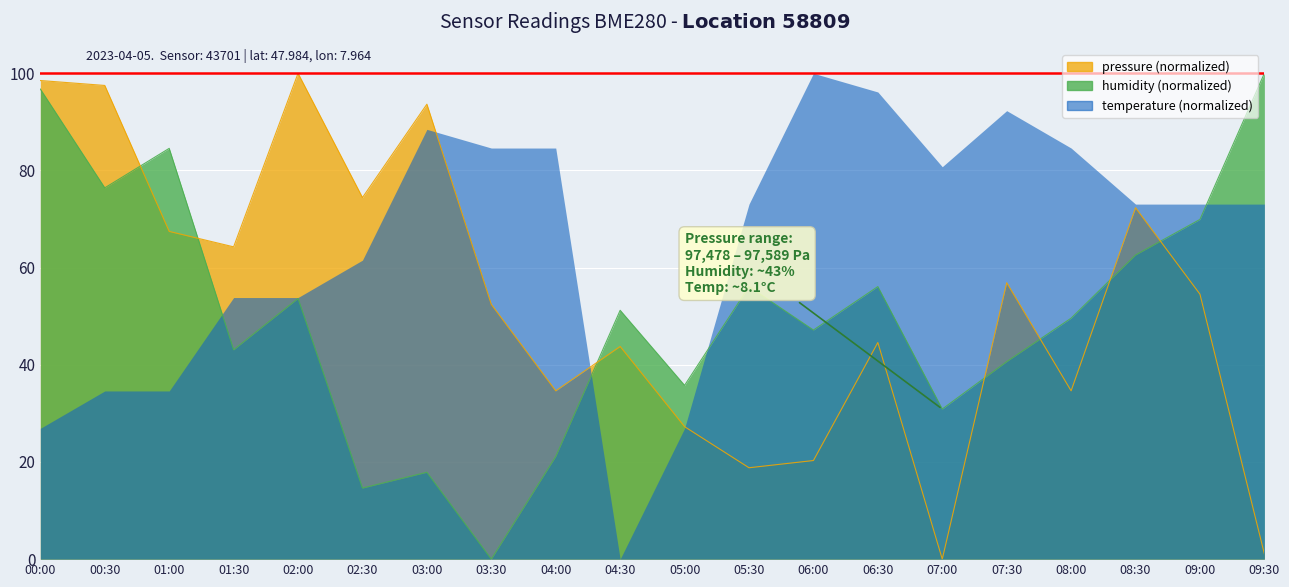

At which label does pressure first exceed 54?

00:00